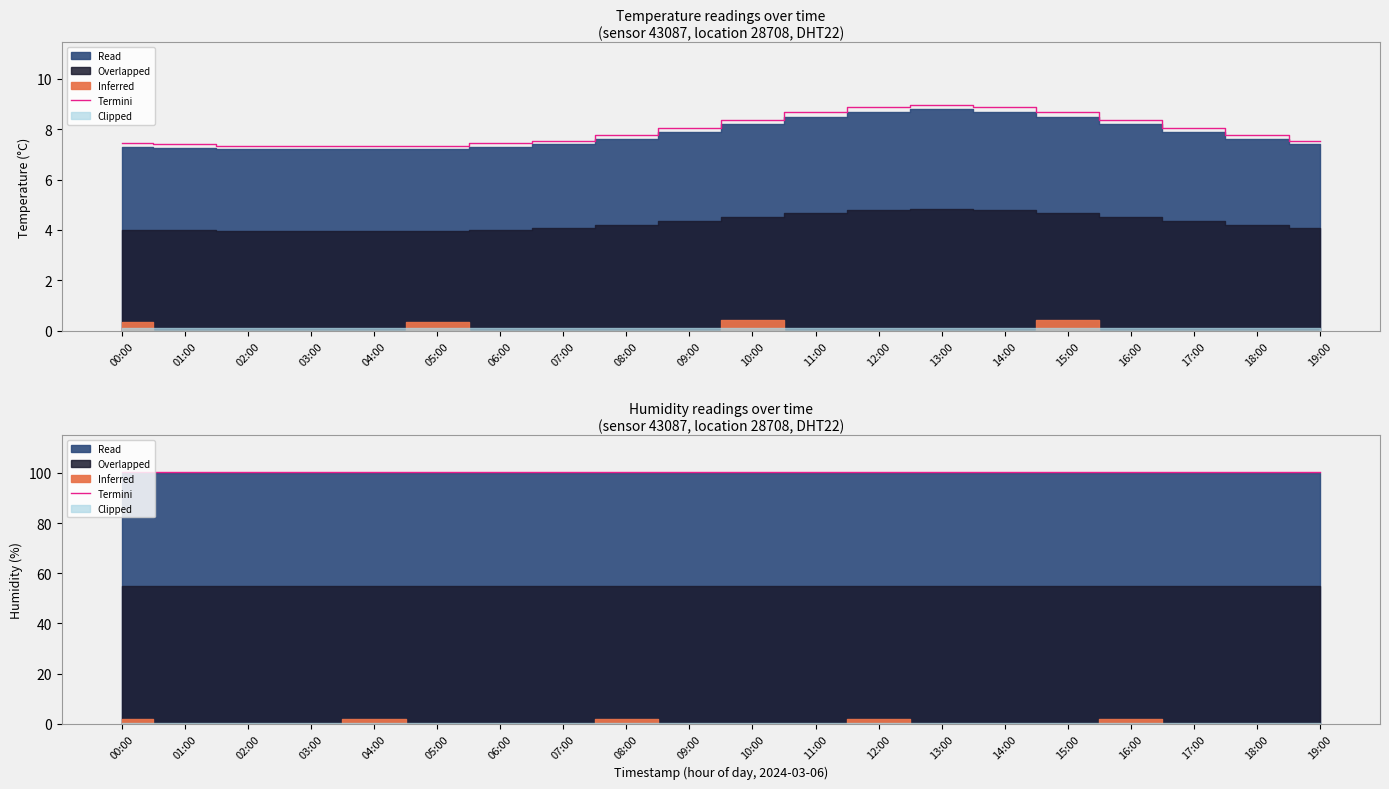

True or false: the data shows 3.3 at 08:00.

False